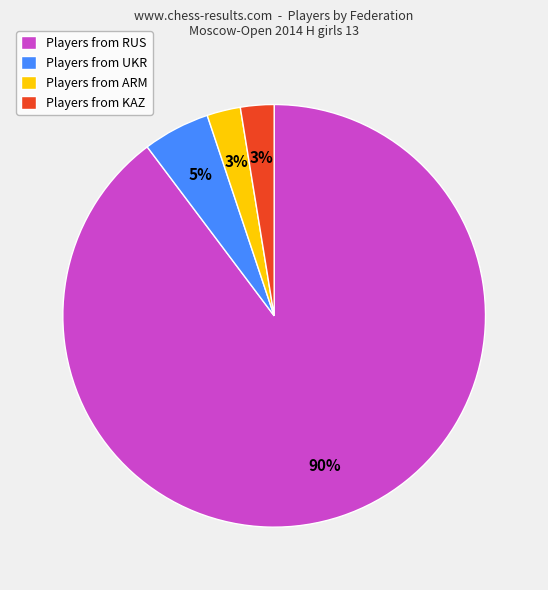

To the nearest percent, what portion does Players from KAZ represent?

3%